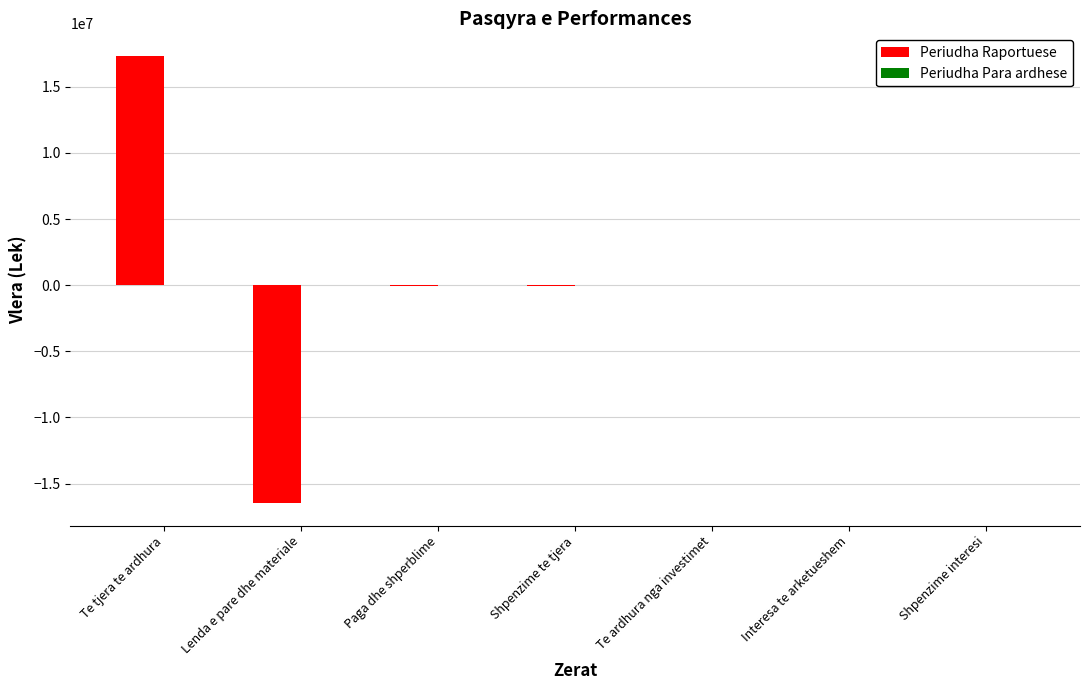

The value at Lenda e pare dhe materiale is -16475831. True or false?

True